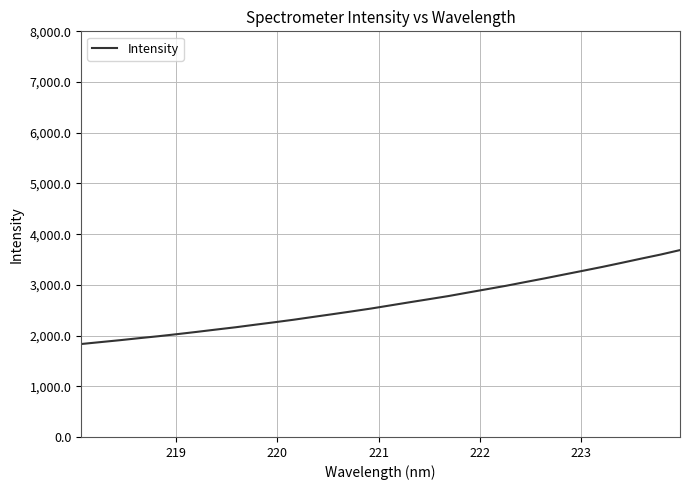

What is the minimum value shown in the chart?

1833.2